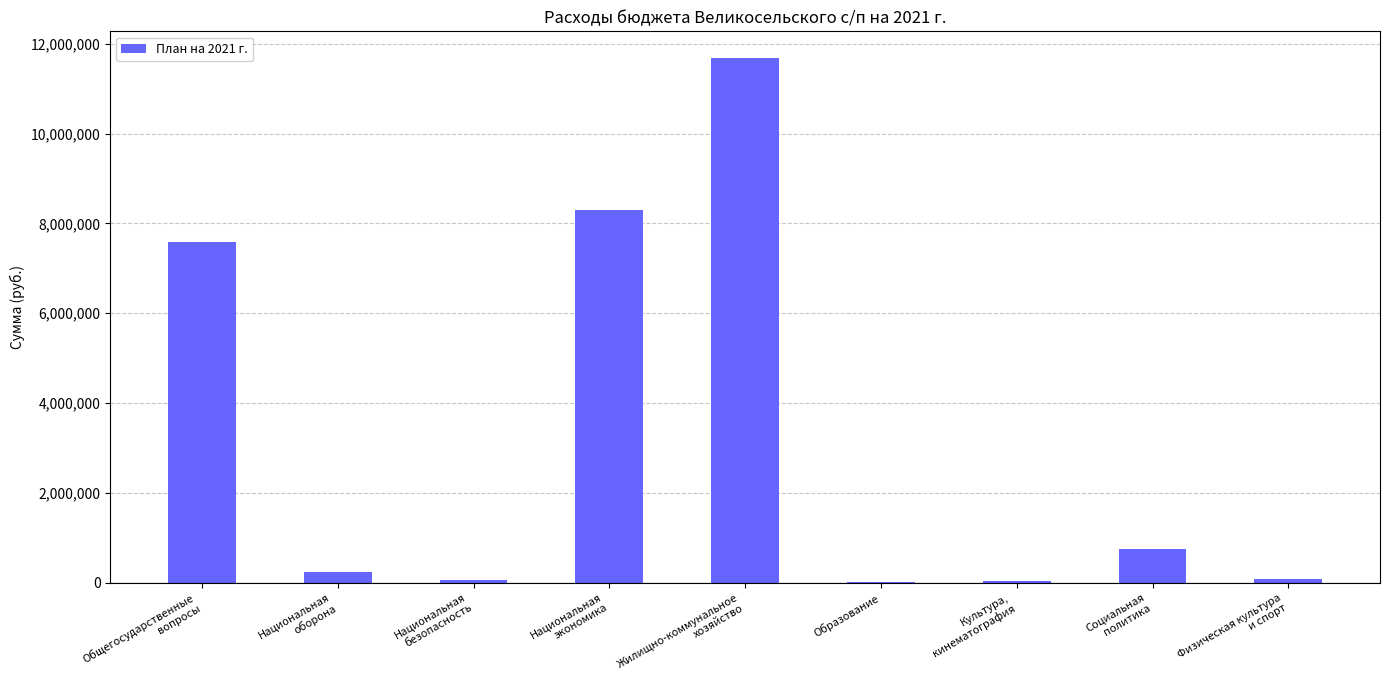

What is the greatest value displayed?

11689424.5